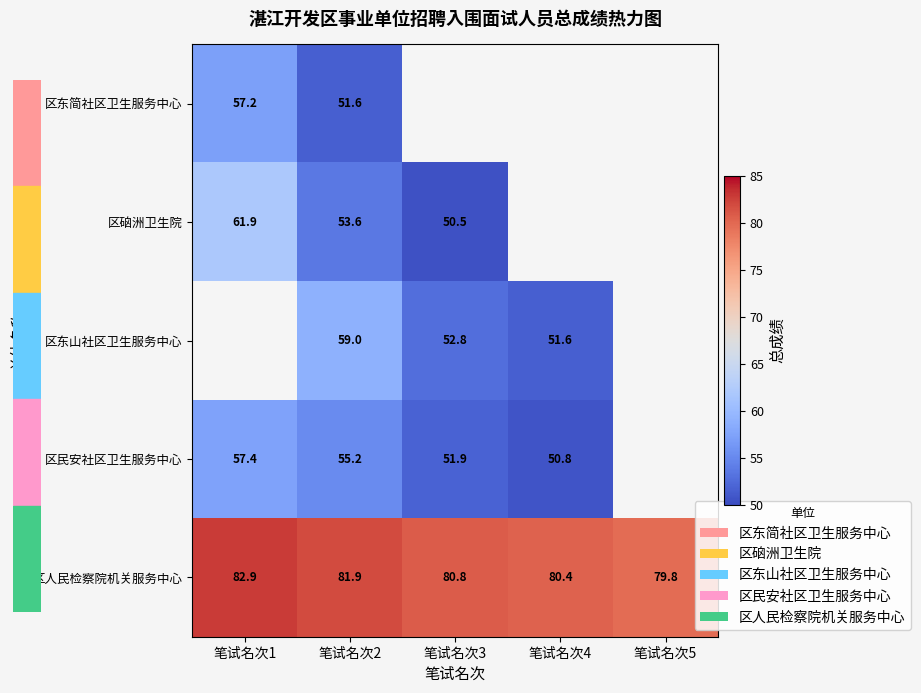

What value does the 区人民检察院机关服务中心 series have at 笔试名次1?

82.9